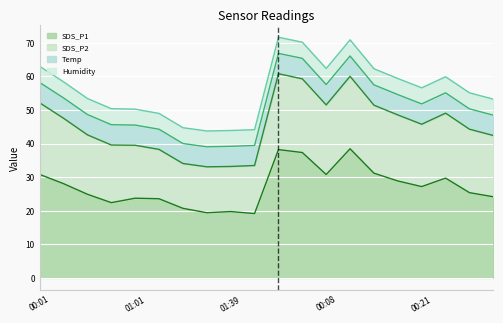

Where is the first local minimum for SDS_P2?

01:31